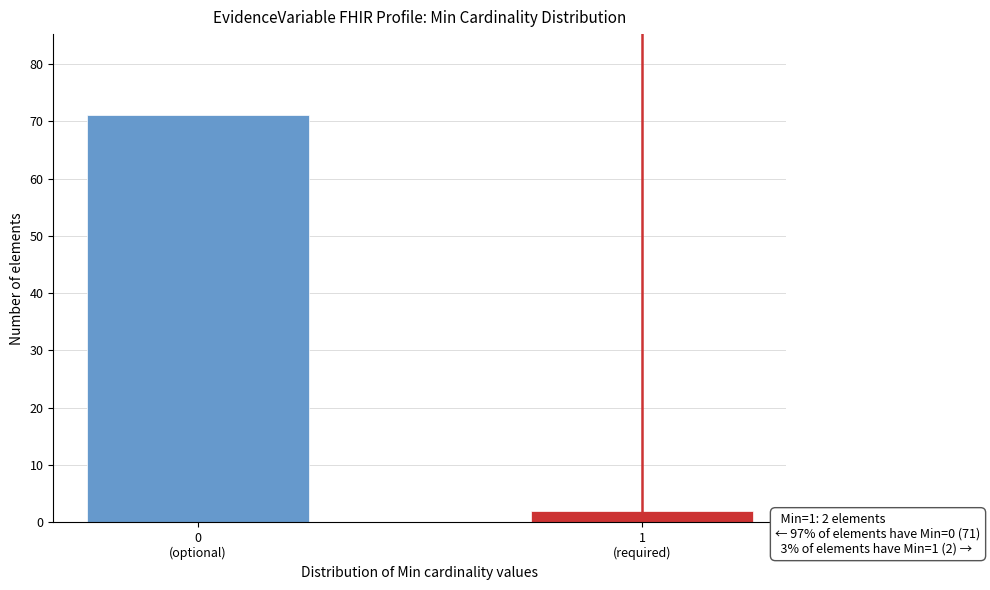

Reading left to right, transcribe all the data shown in this chart.

71	2